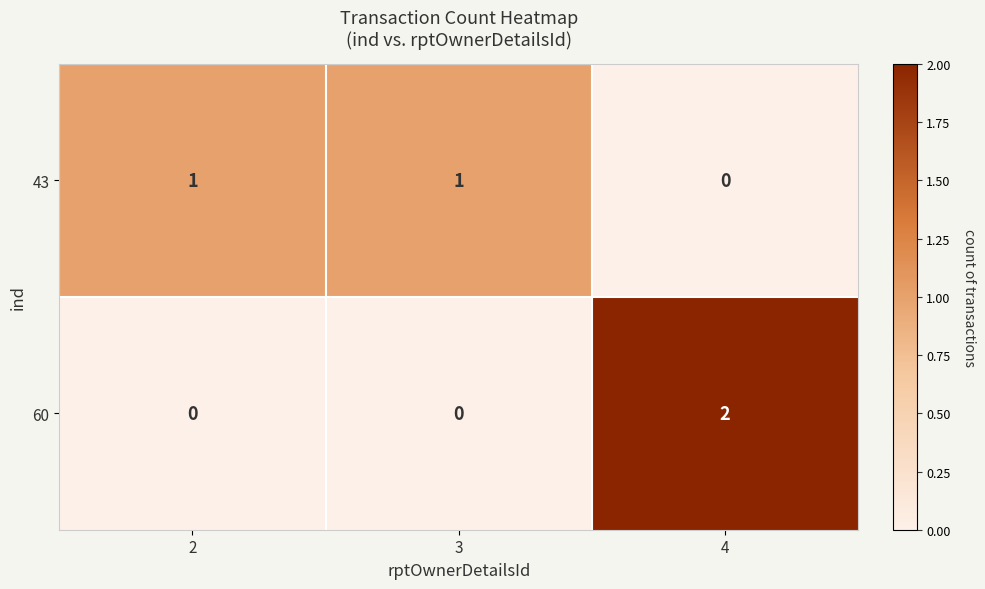

Which category has the highest value across all series?

4